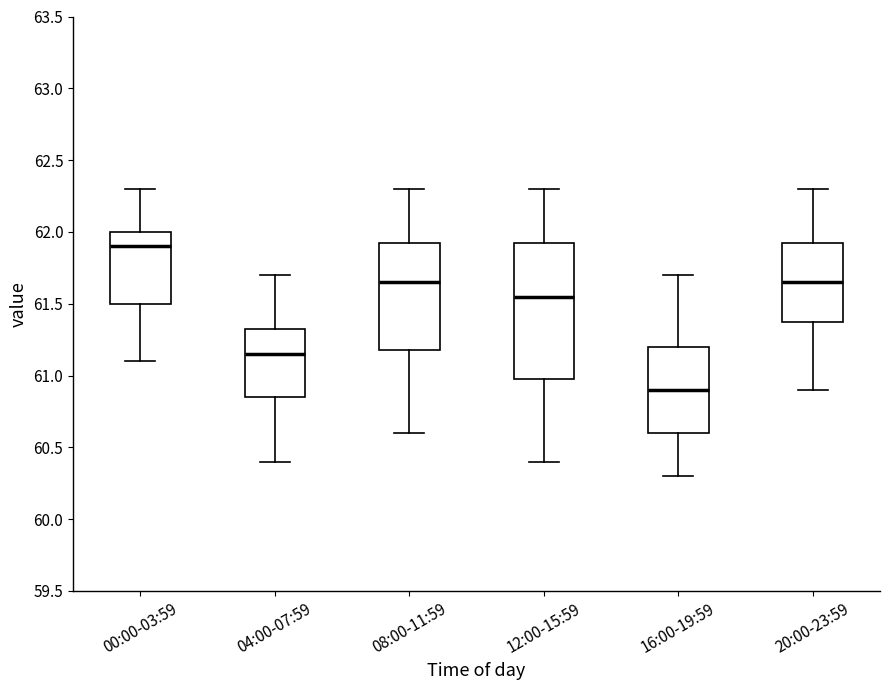

Which box's median line is the lowest?

16:00-19:59